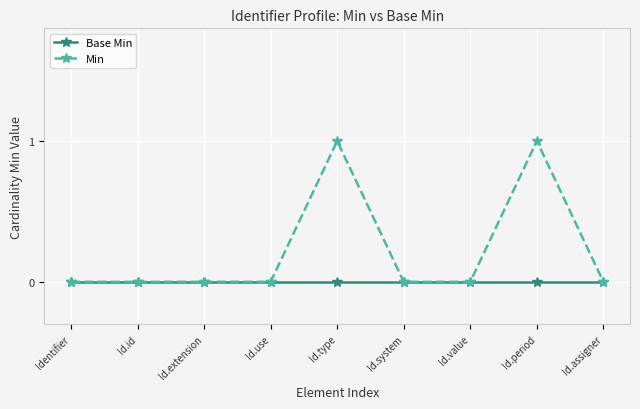

Which series has the widest spread of values?

Min